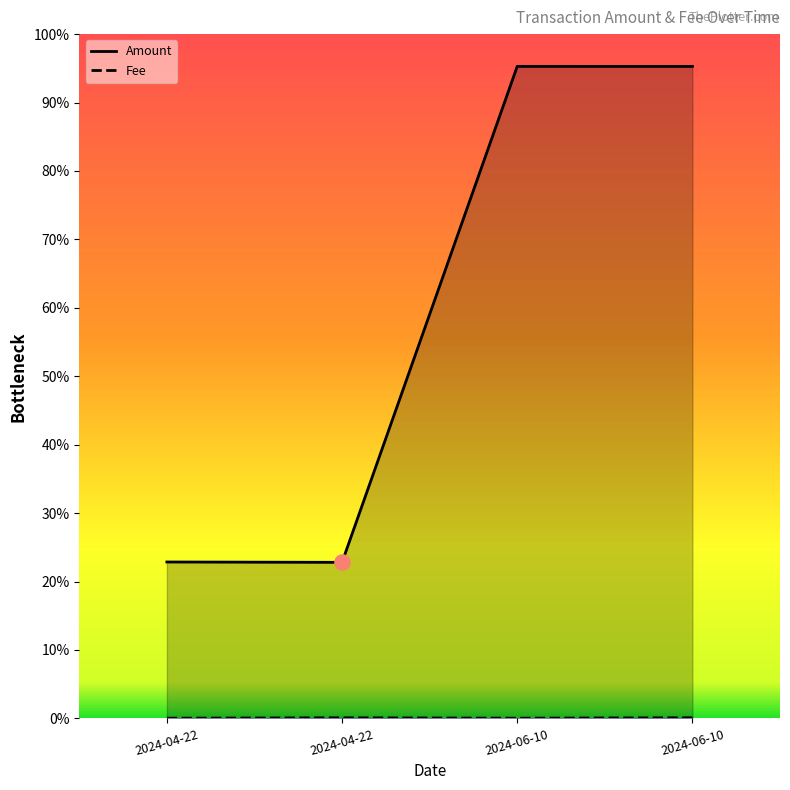

Which series has the largest total across all categories?

Amount